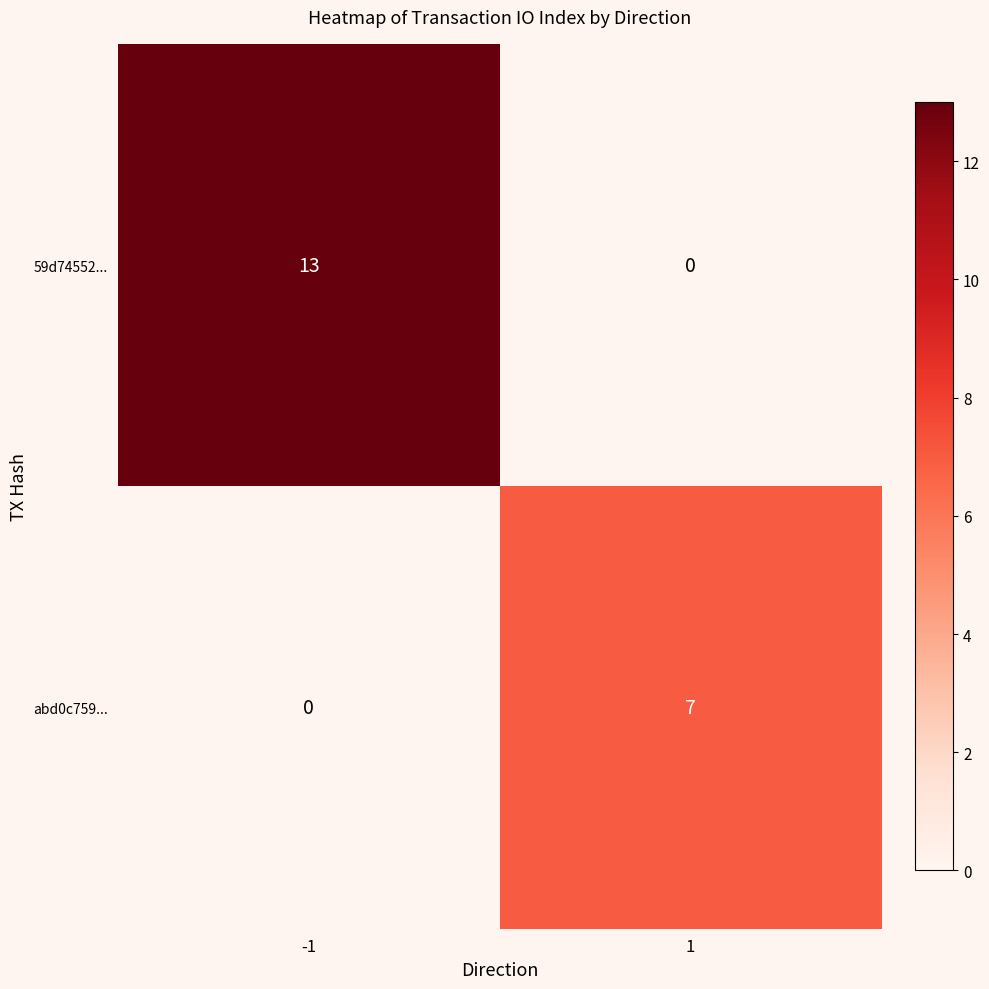

How many data points does each series have?

2